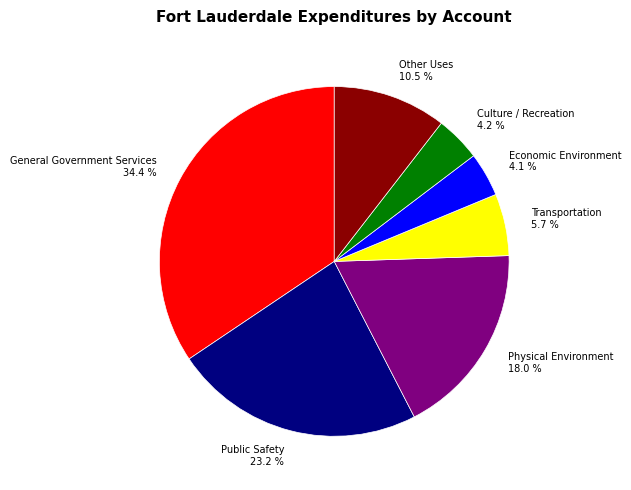

Combined, do Physical Environment 18.0 % and Other Uses 10.5 % account for over 50%?

No